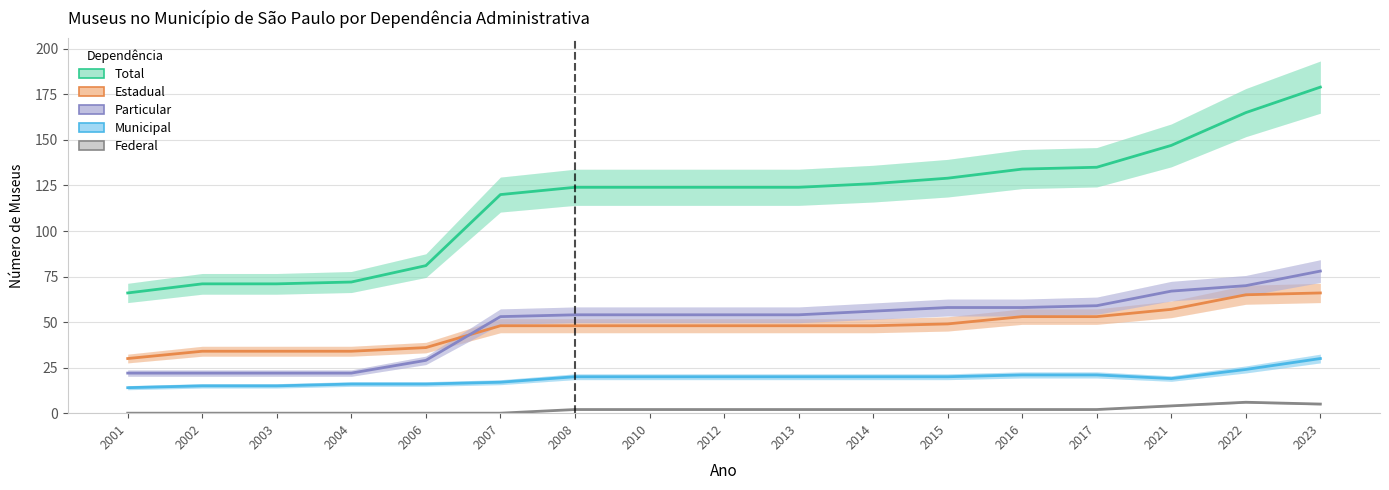

True or false: Federal has a value of 2 at 2016.

True